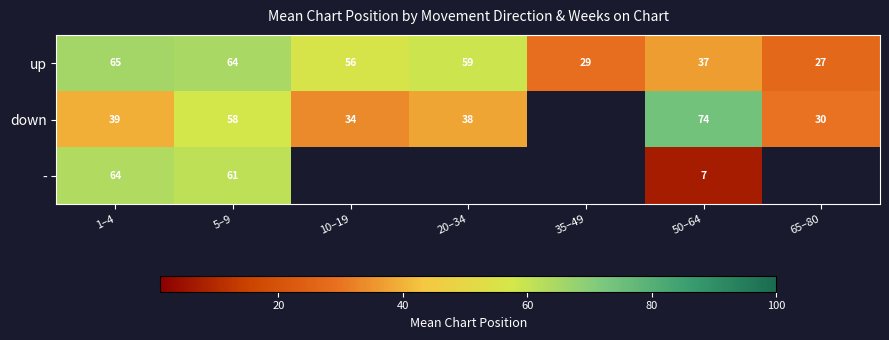

How many values in the down series are below 39?

3